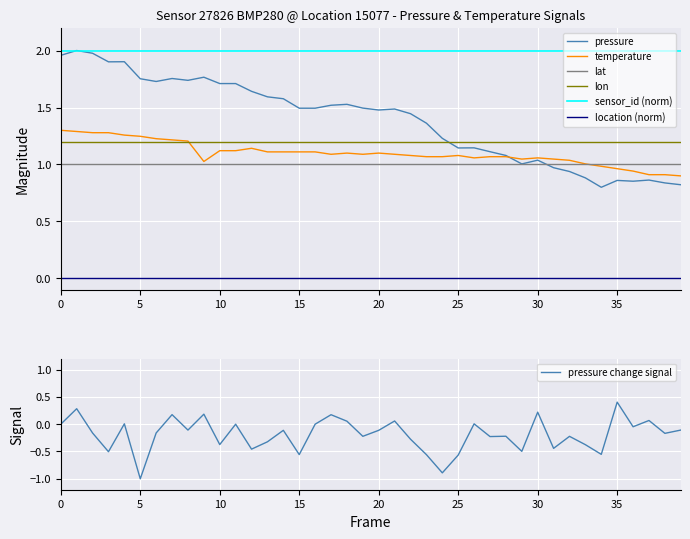

The lon series shows 1.7 at 5. True or false?

False